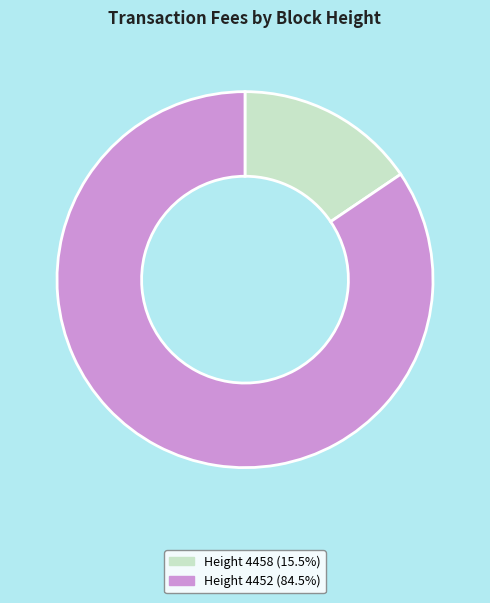

Combined, do Height 4452 (84.5%) and Height 4458 (15.5%) account for over 50%?

Yes